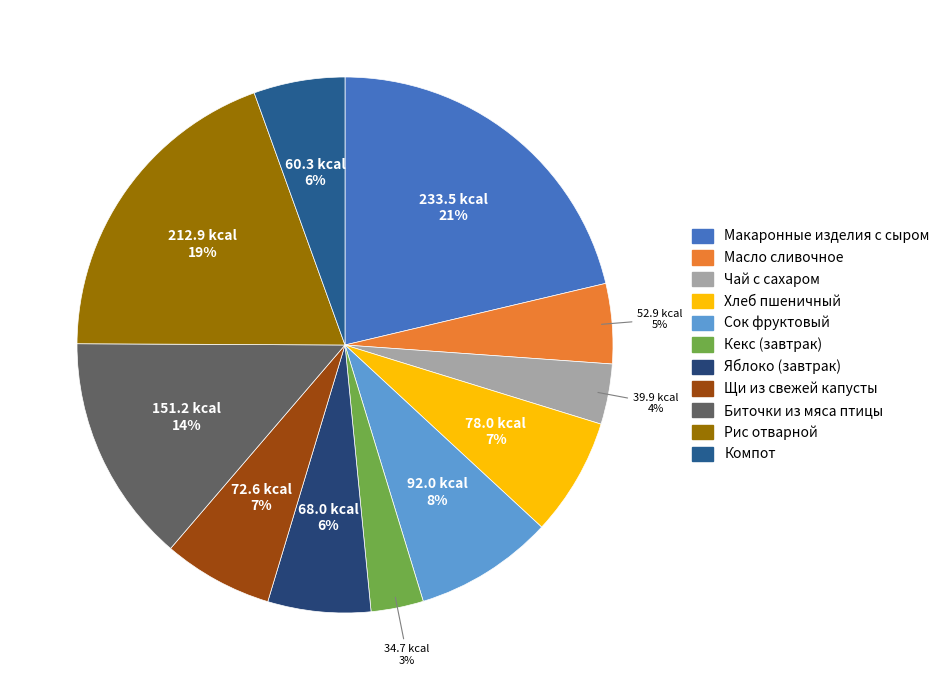

What is the largest slice in the pie chart?

Макаронные изделия с сыром